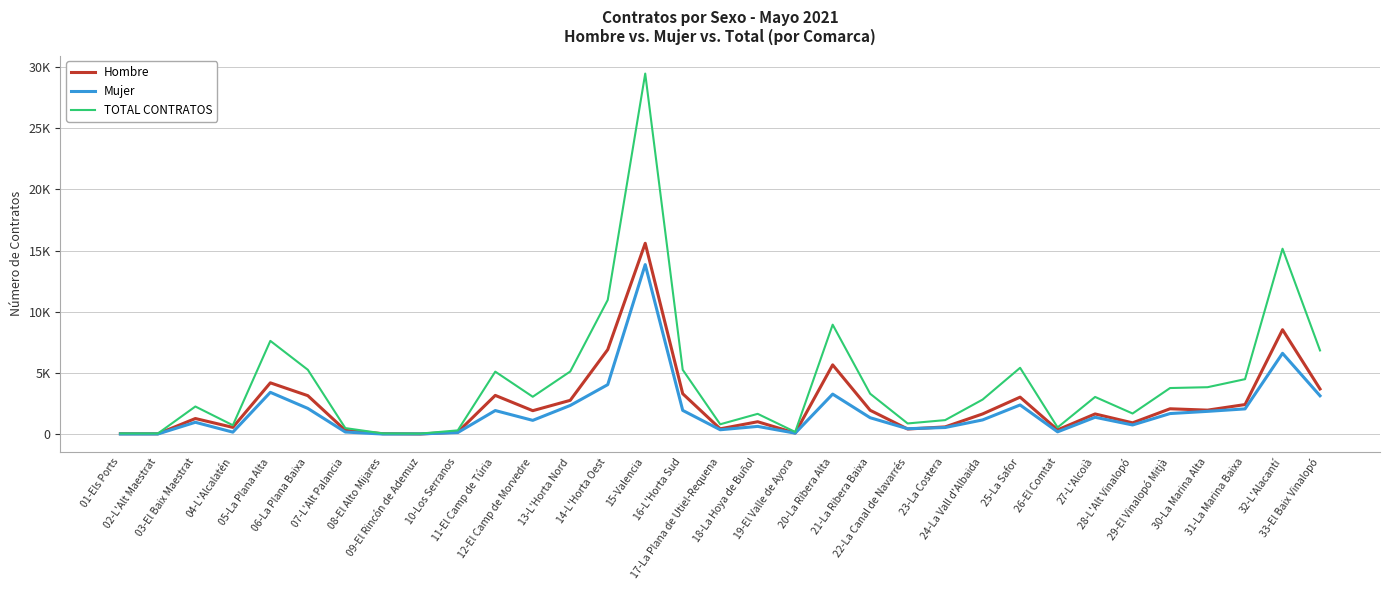

How many data points in TOTAL CONTRATOS are above 3052?

16